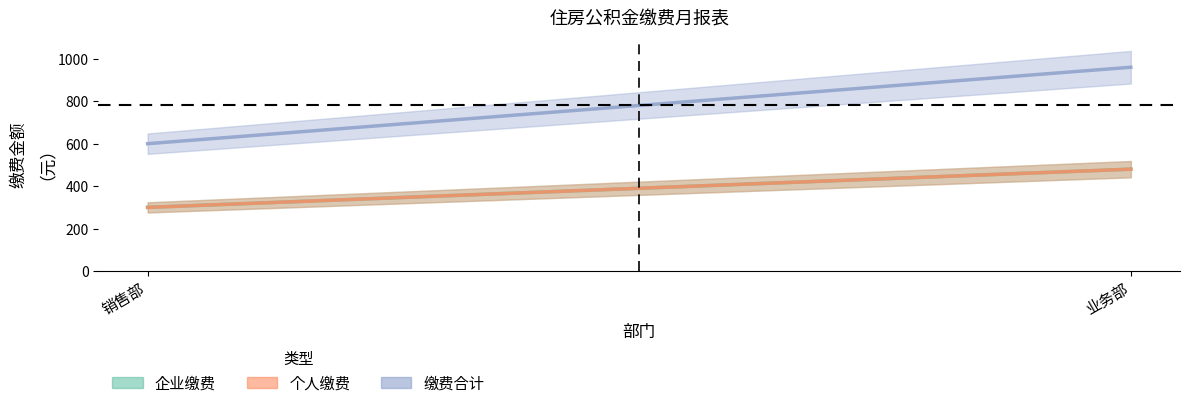

What is the average value of the 企业缴费 series?

390